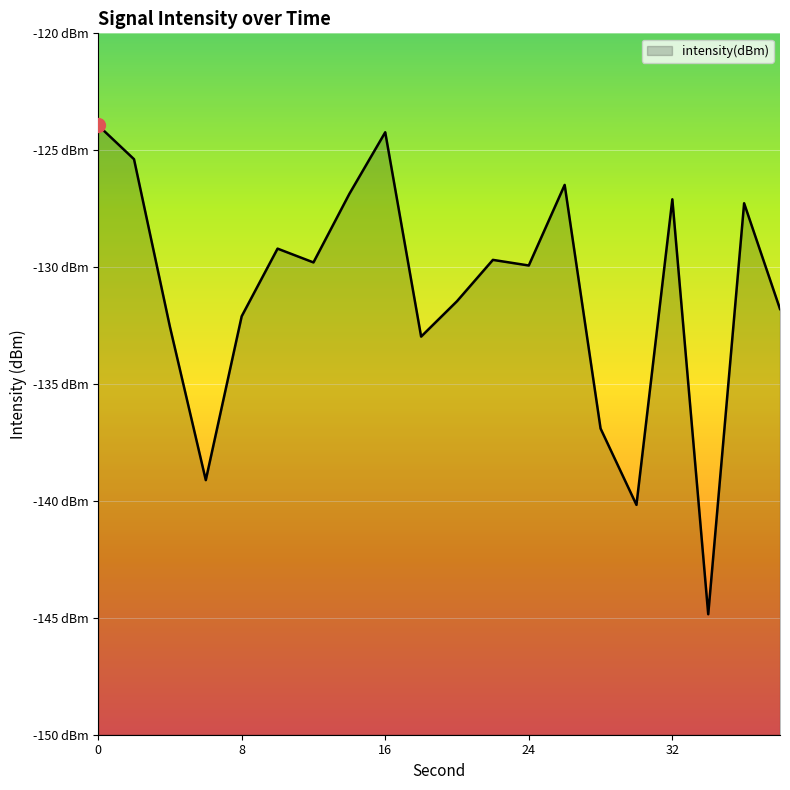

How many interior local peaks (higher than both neighbors) does the data have?

6